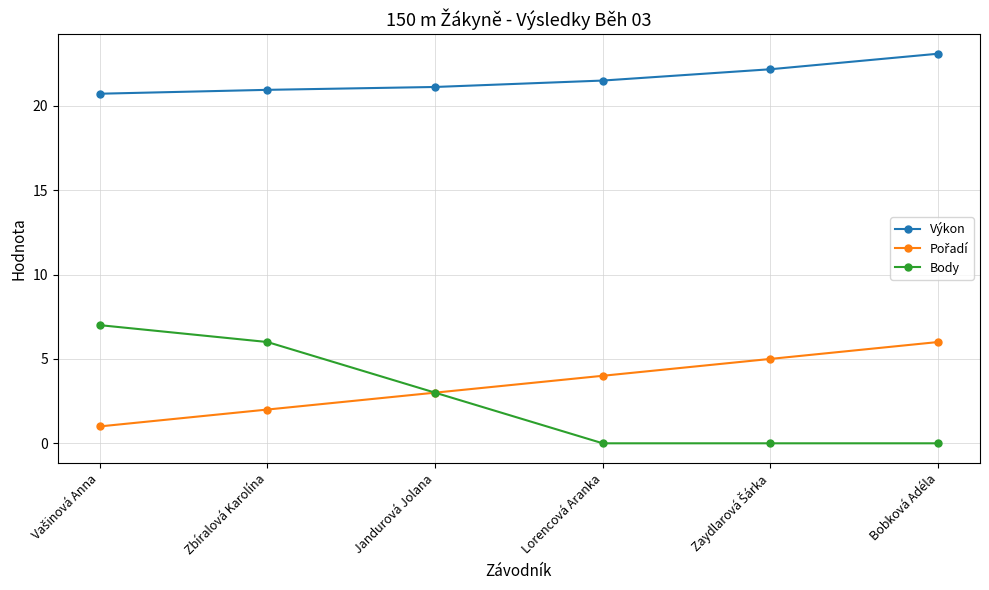

Which series has the largest total across all categories?

Výkon